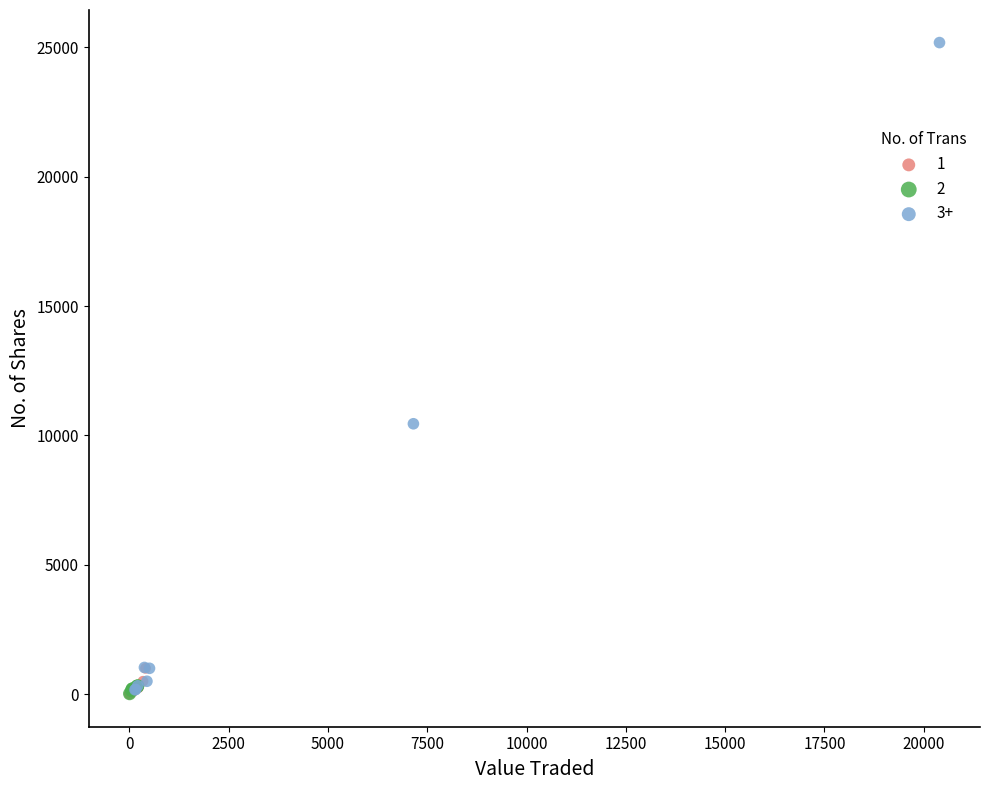

Which series contains the highest Y value?

3+